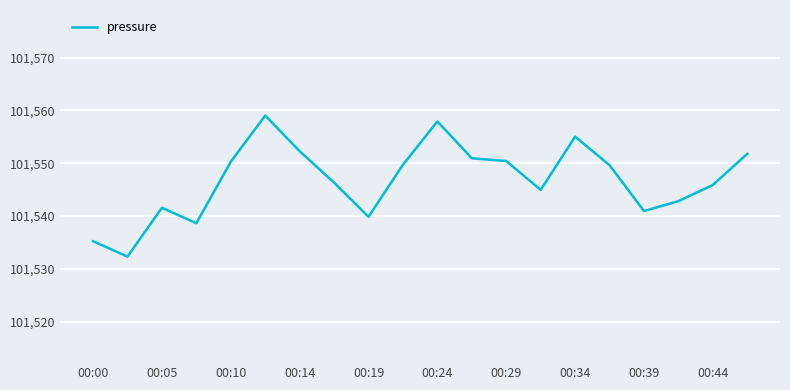

What is the maximum value shown in the chart?

101559.0